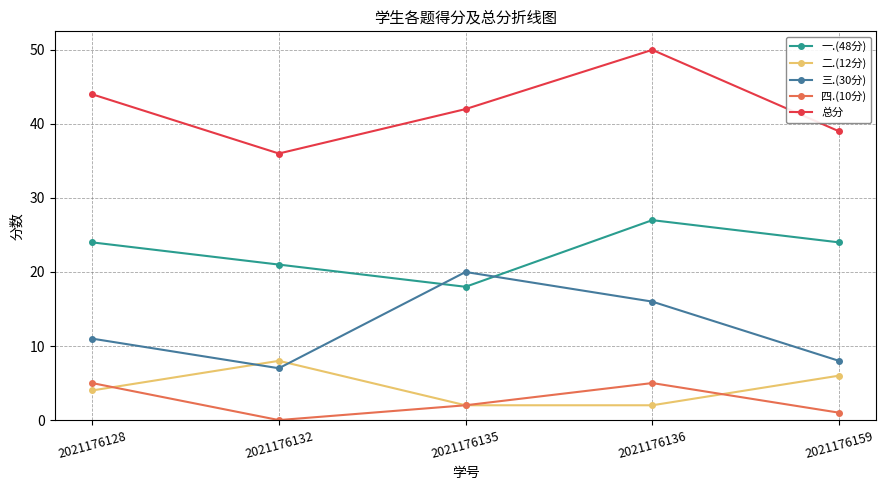

What is the sum of all 三.(30分) values?

62